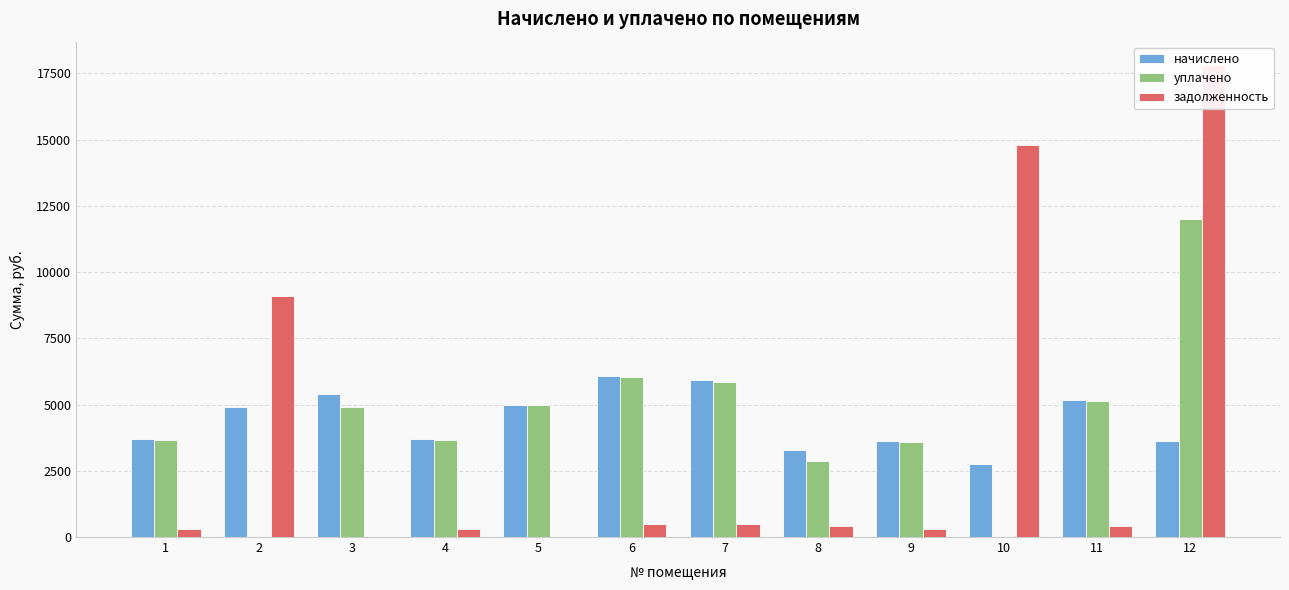

Reading left to right, list all the values displayed in this chart.

начислено: 3690.7	4915.1	5386.8	3684.4	4995.0	6073.9	5914.1	3266.1	3612.4	2741.3	5162.9	3638.8
уплачено: 3659.3	0.0	4897.1	3653.0	5000.7	6022.2	5863.8	2857.8	3581.6	0.0	5118.9	12000.0
задолженность: 307.6	9112.5	0.0	307.0	0.0	506.2	492.8	408.3	301.0	14789.6	430.2	17806.5